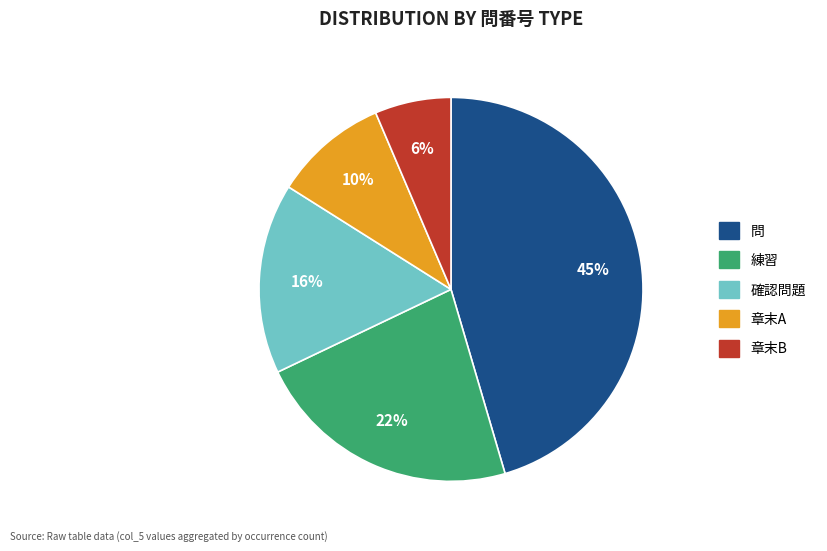

To the nearest percent, what is the difference between the largest and smallest slice percentages?

39%